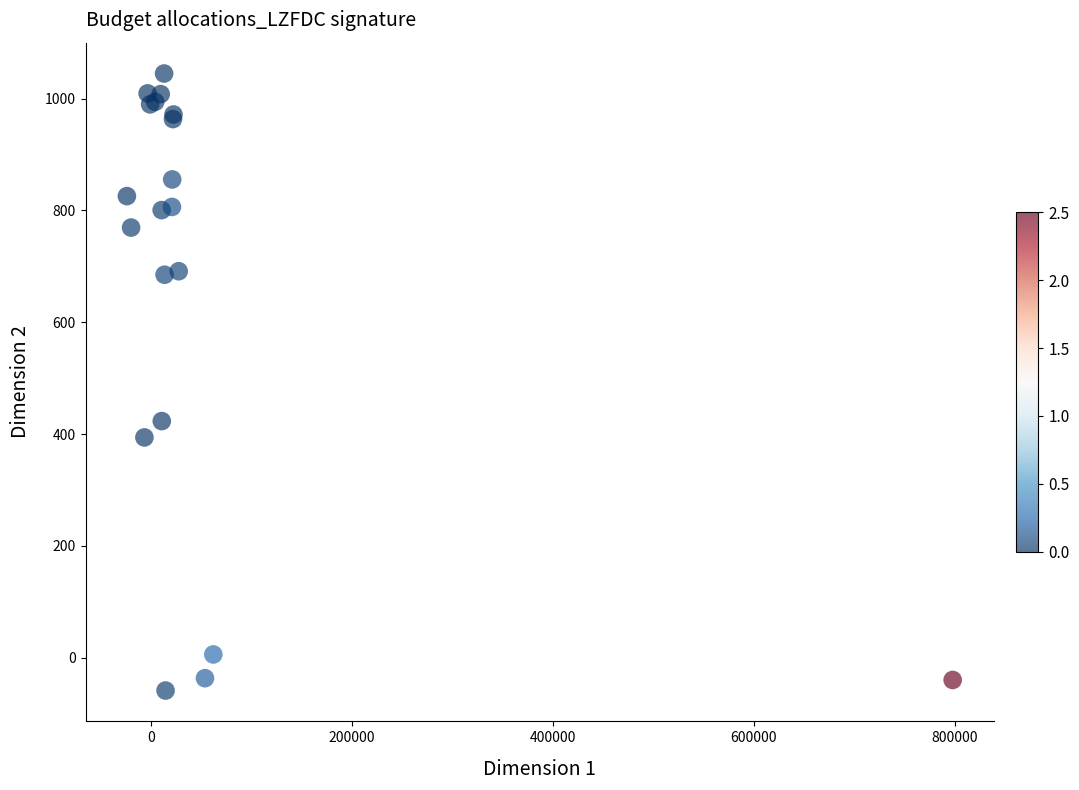

What Y value in the scatter plot is closest to 493?

423.2